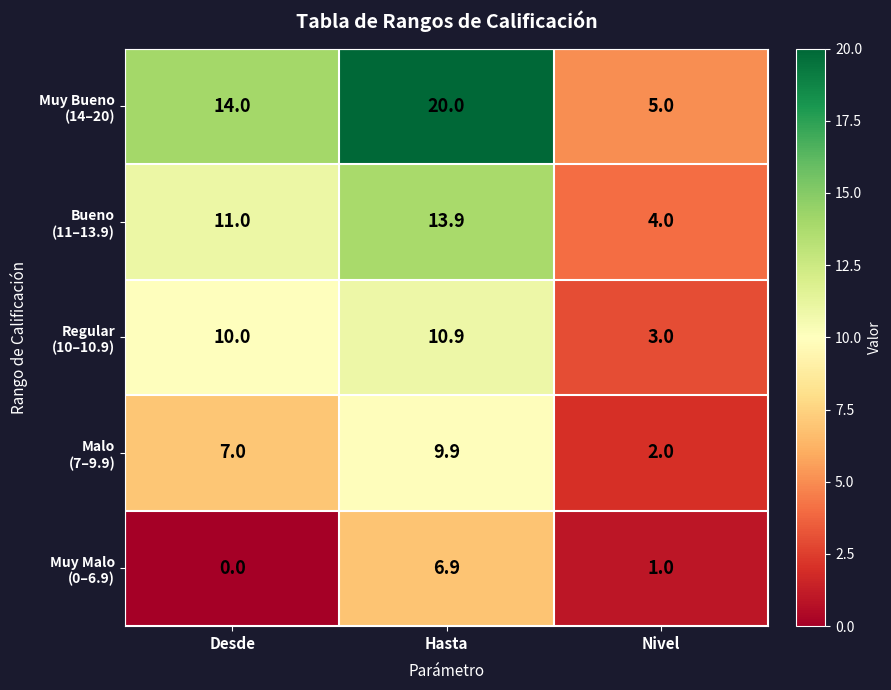

Which label corresponds to the largest value in the chart?

Hasta